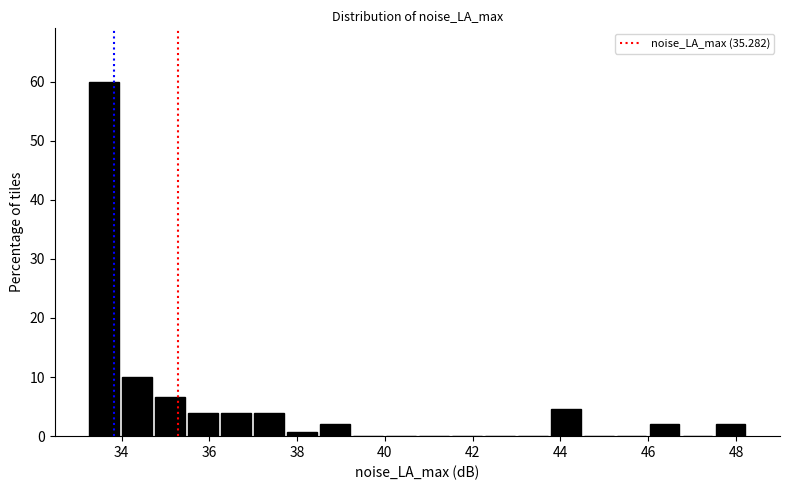

Around what value on the x-axis is the tallest bar? Give the approximate position of its centre, as read against the axis.

33.6